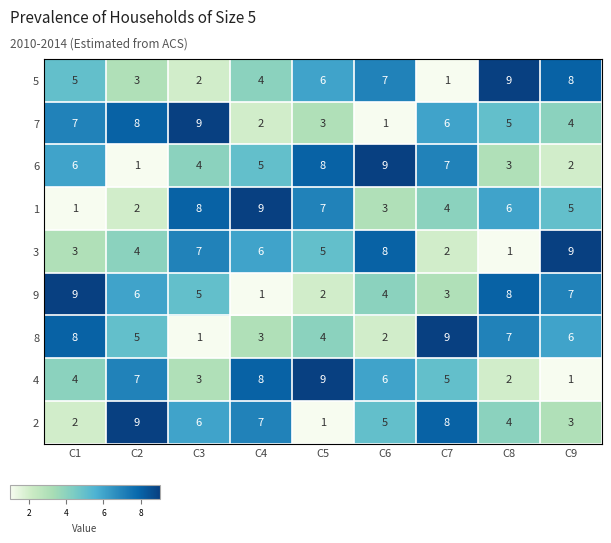

True or false: 1 has a value of 1 at C2.

False